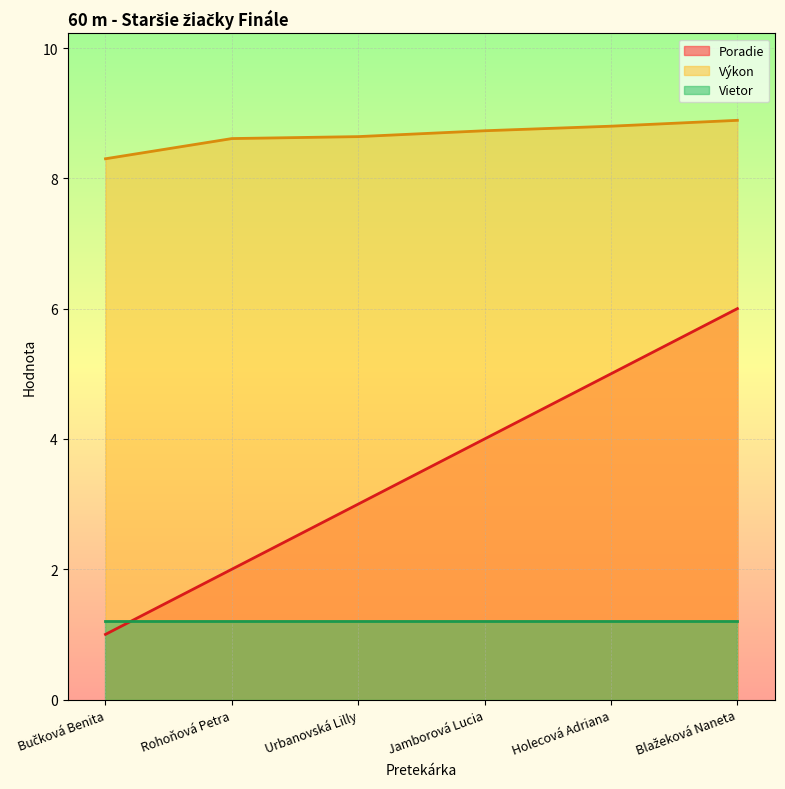

What is the label of the 4th point from the right?

Urbanovská Lilly